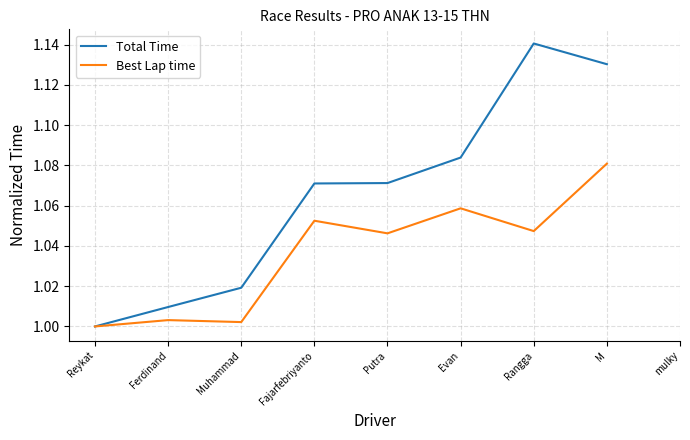

How many values in Total Time are above zero?

8